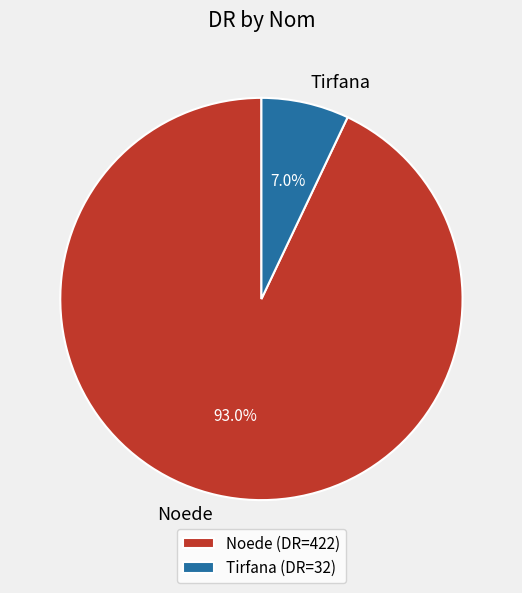

What is the smallest slice in the pie chart?

Tirfana